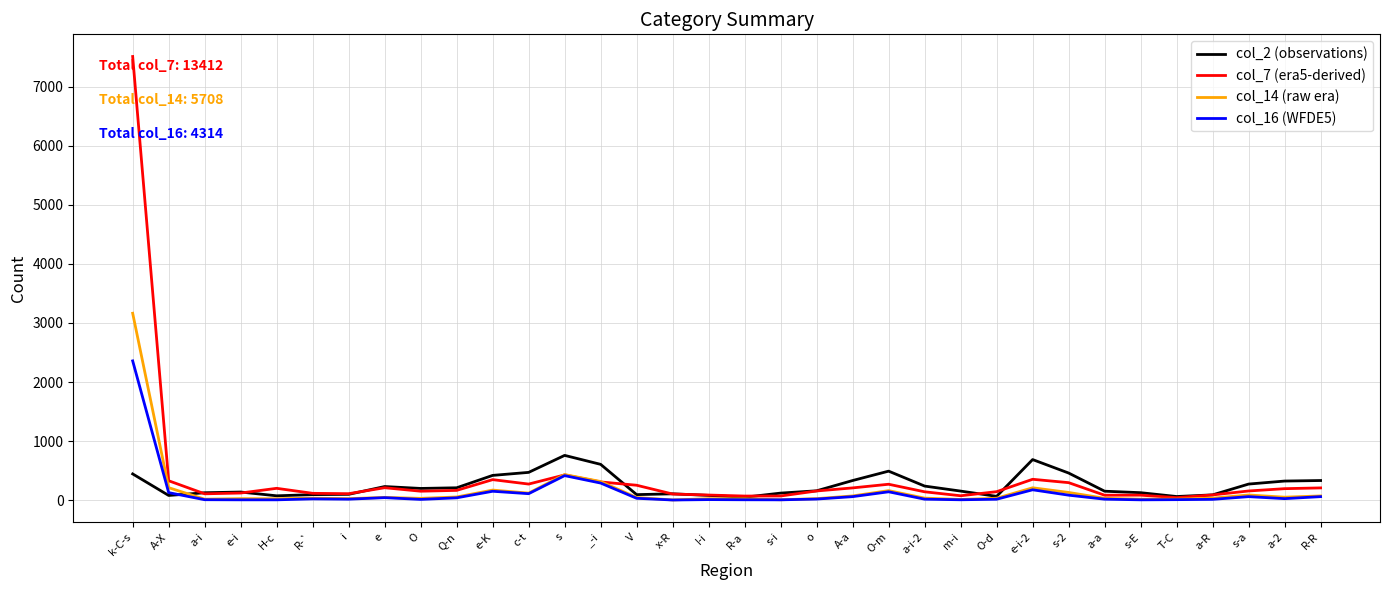

The col_7 (era5-derived) series shows 426 at s. True or false?

True